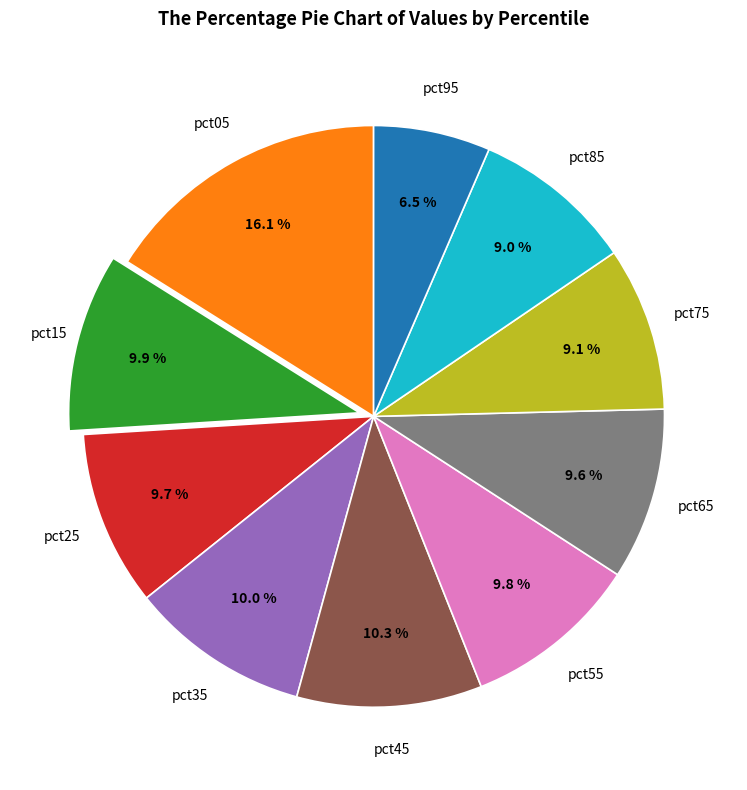

How many slices are in this pie chart?

10